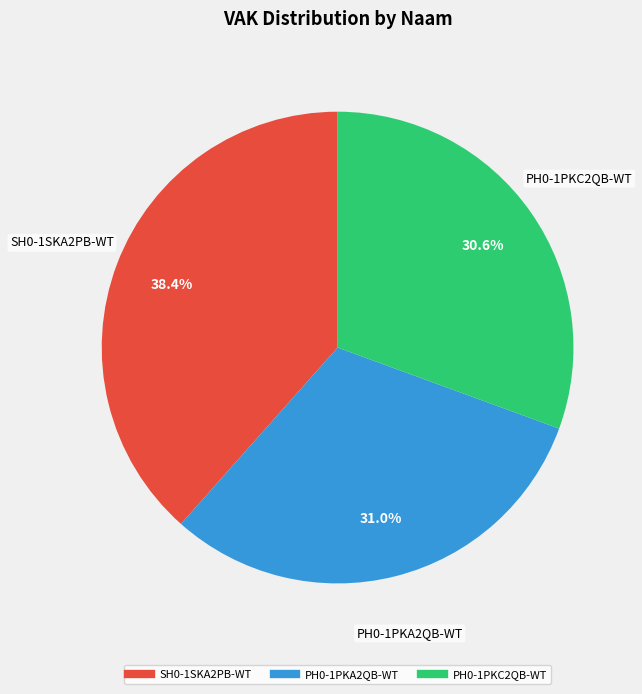

Is the sum of SH0-1SKA2PB-WT and PH0-1PKA2QB-WT greater than half?

Yes